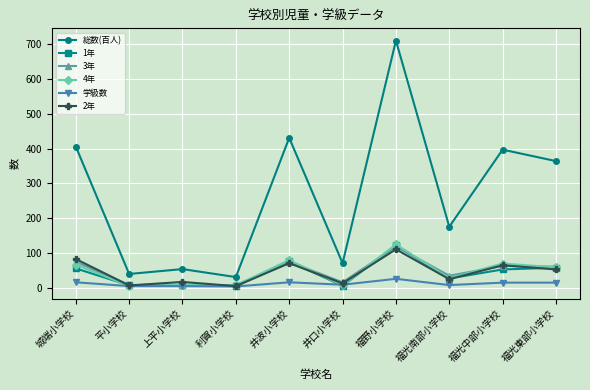

At which label does 4年 first exceed 58?

城端小学校